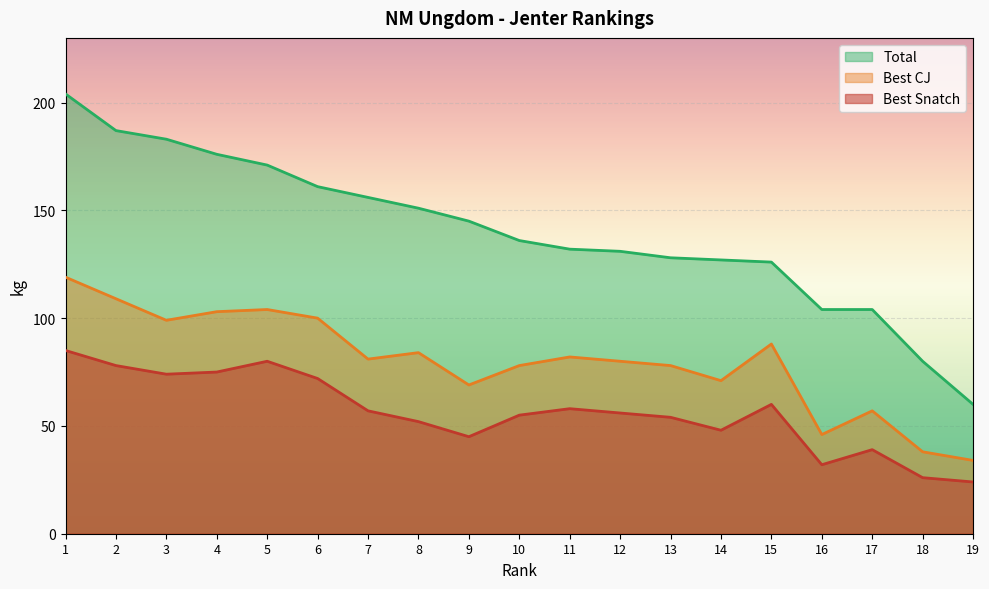

Read the Total value at 10.

136